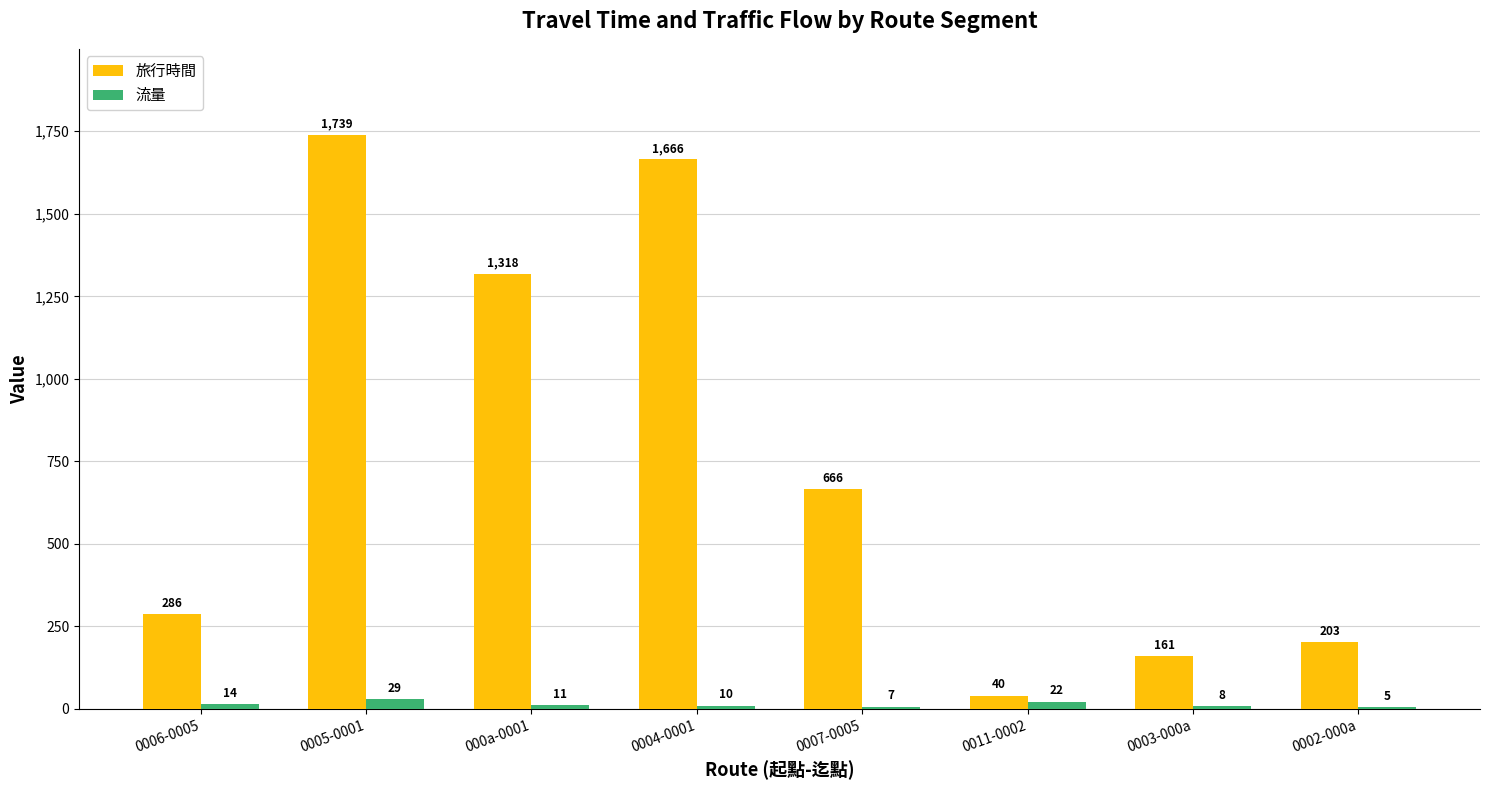

Which category has the highest value in the 流量 series?

0005-0001